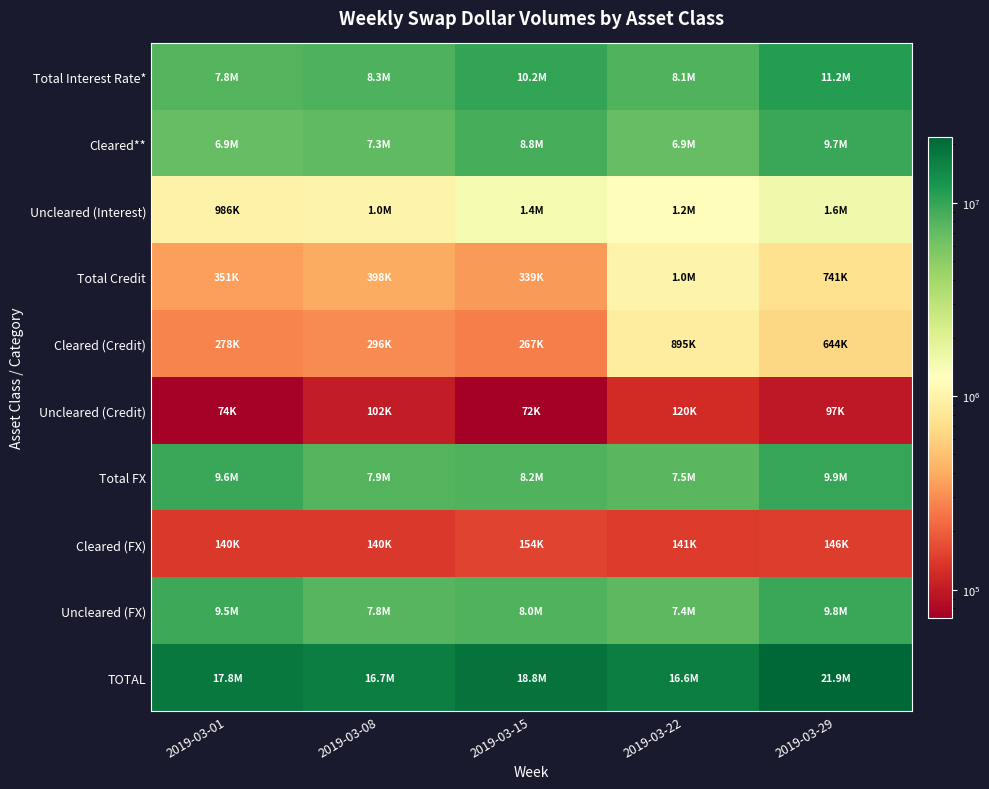

Which series has the largest total across all categories?

TOTAL